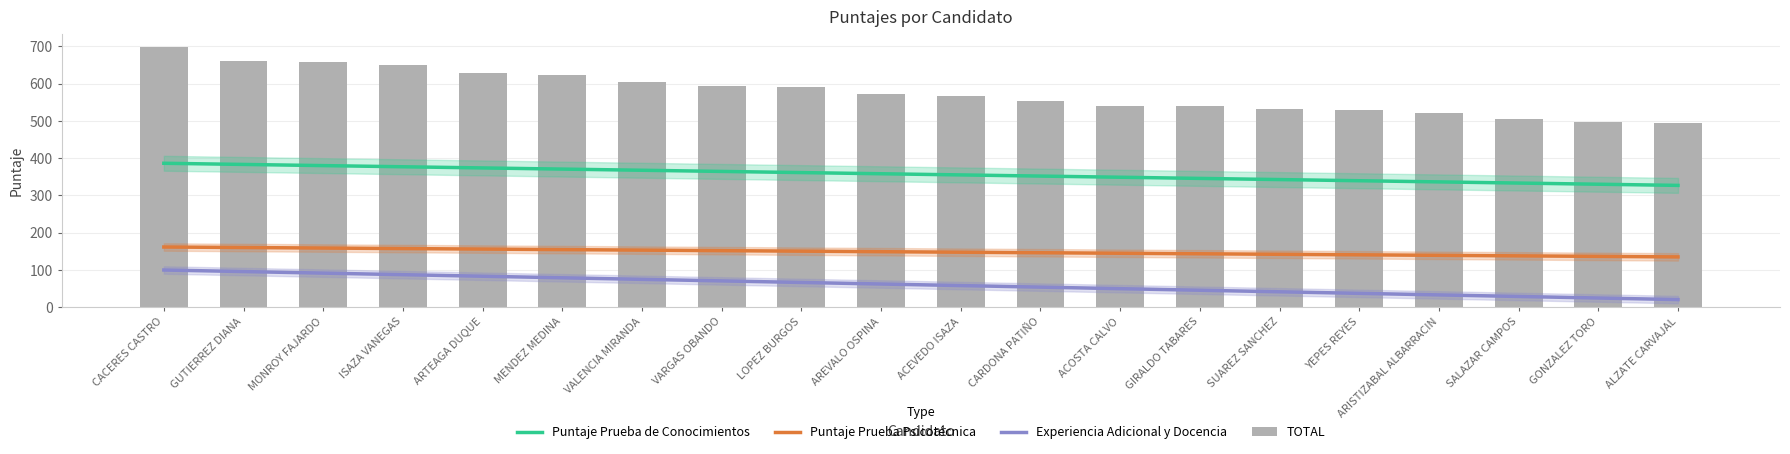

Between LOPEZ BURGOS and SUAREZ SANCHEZ, which series saw the biggest shift?

TOTAL